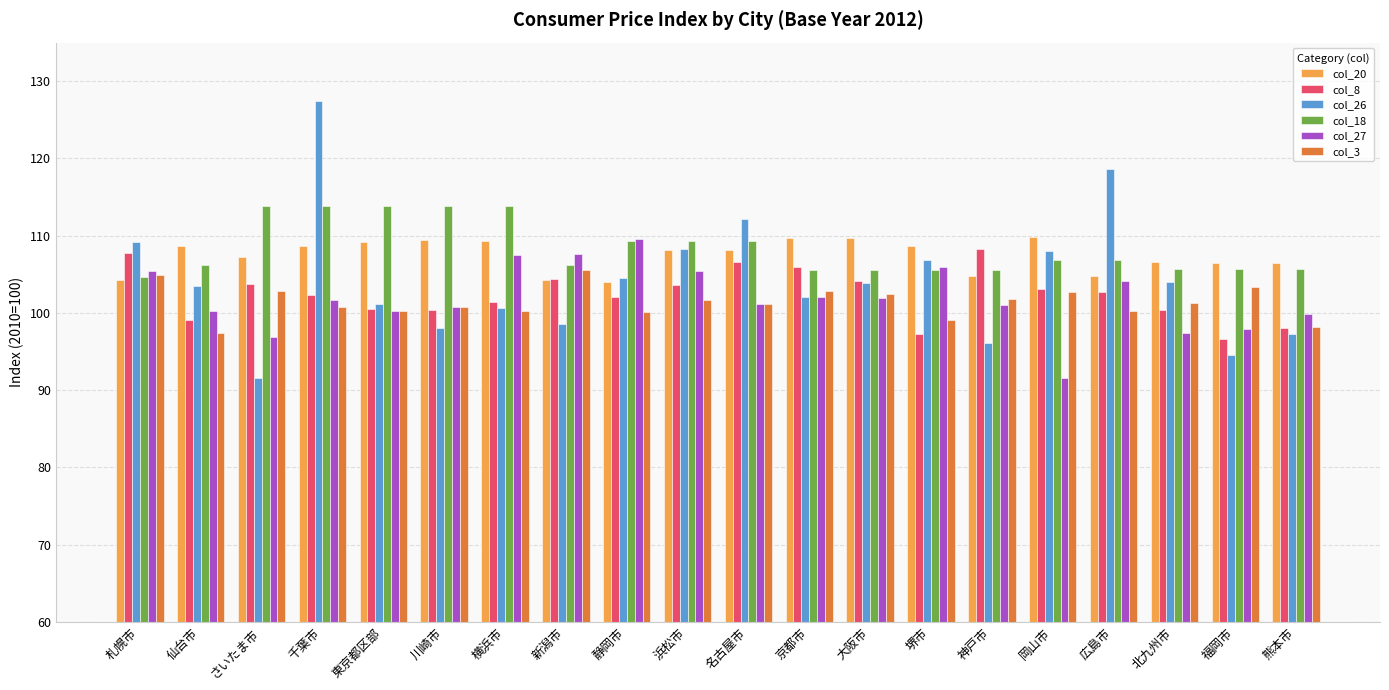

What is the minimum value shown in the chart?

91.6